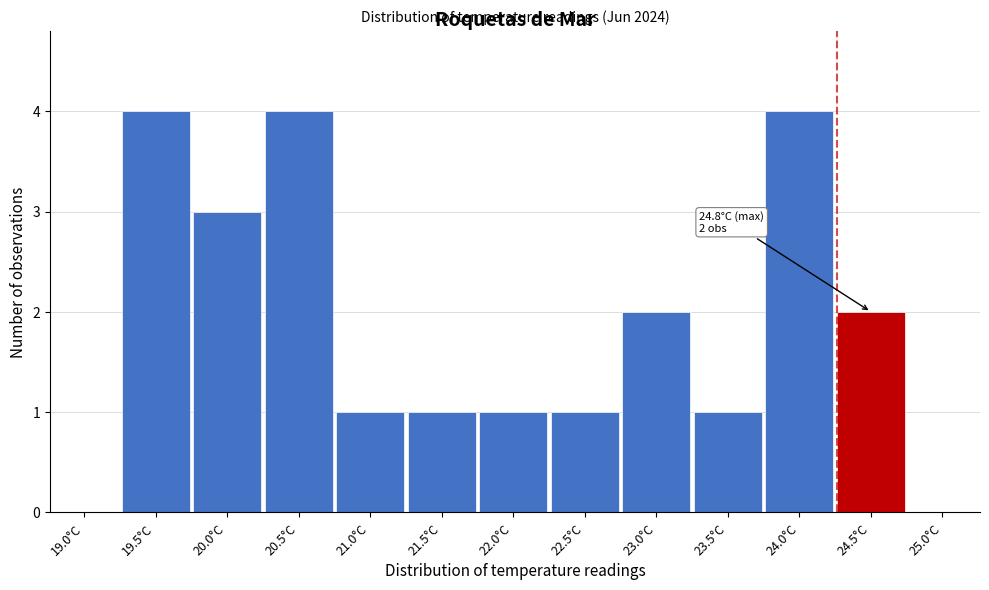

Reading left to right, transcribe all the data shown in this chart.

19.0°C=0	19.5°C=4	20.0°C=3	20.5°C=4	21.0°C=1	21.5°C=1	22.0°C=1	22.5°C=1	23.0°C=2	23.5°C=1	24.0°C=4	24.5°C=2	25.0°C=0